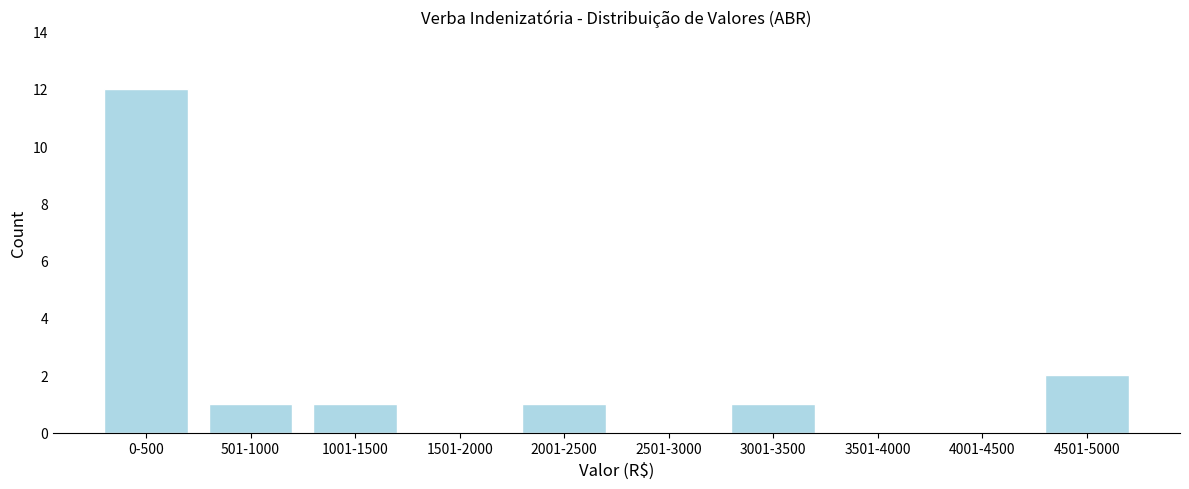

Reading left to right, list all the values displayed in this chart.

0-500=12	501-1000=1	1001-1500=1	1501-2000=0	2001-2500=1	2501-3000=0	3001-3500=1	3501-4000=0	4001-4500=0	4501-5000=2